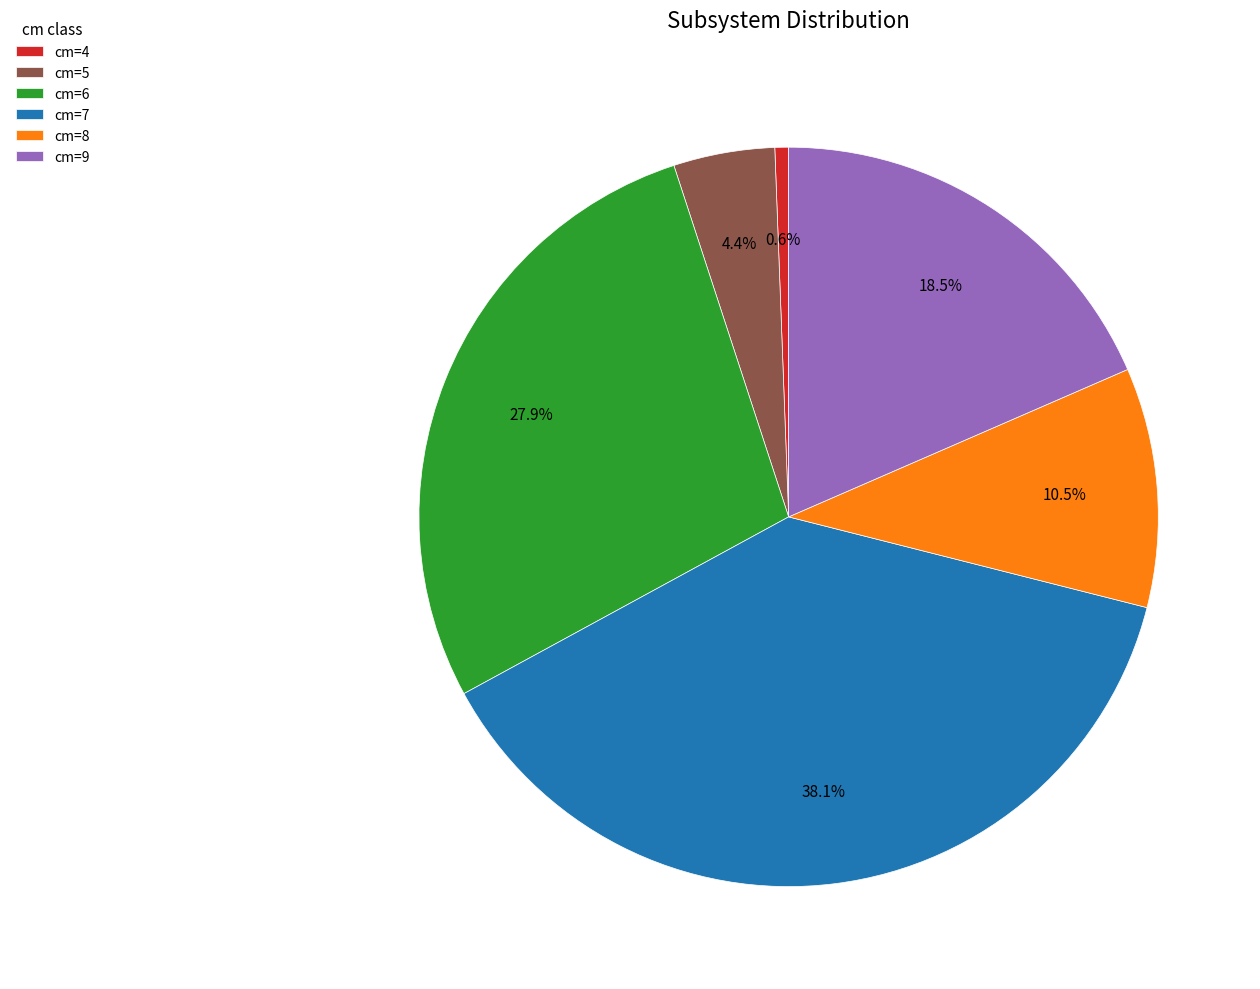

What percentage do cm=6 and cm=4 together represent?

28.5%